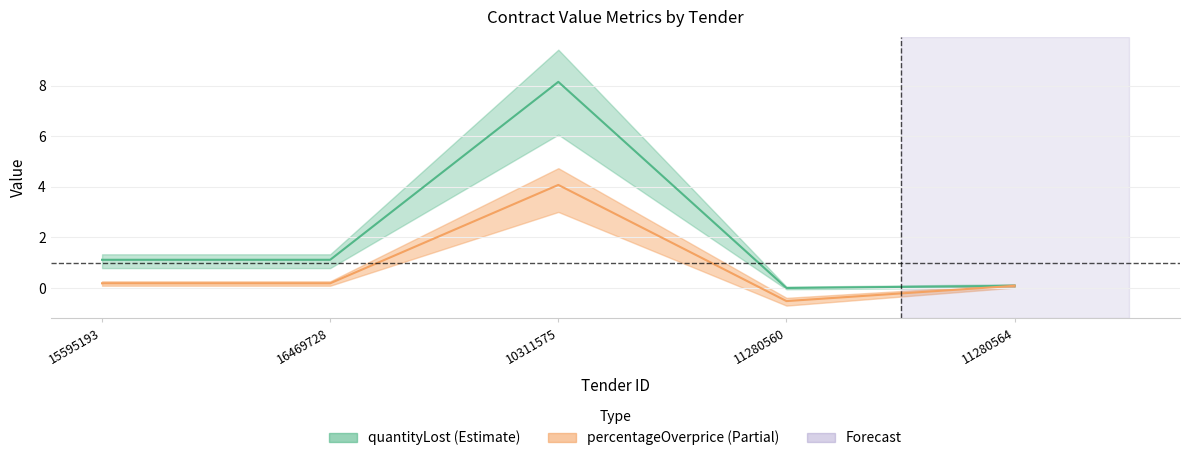

How many categories are shown in the chart?

5